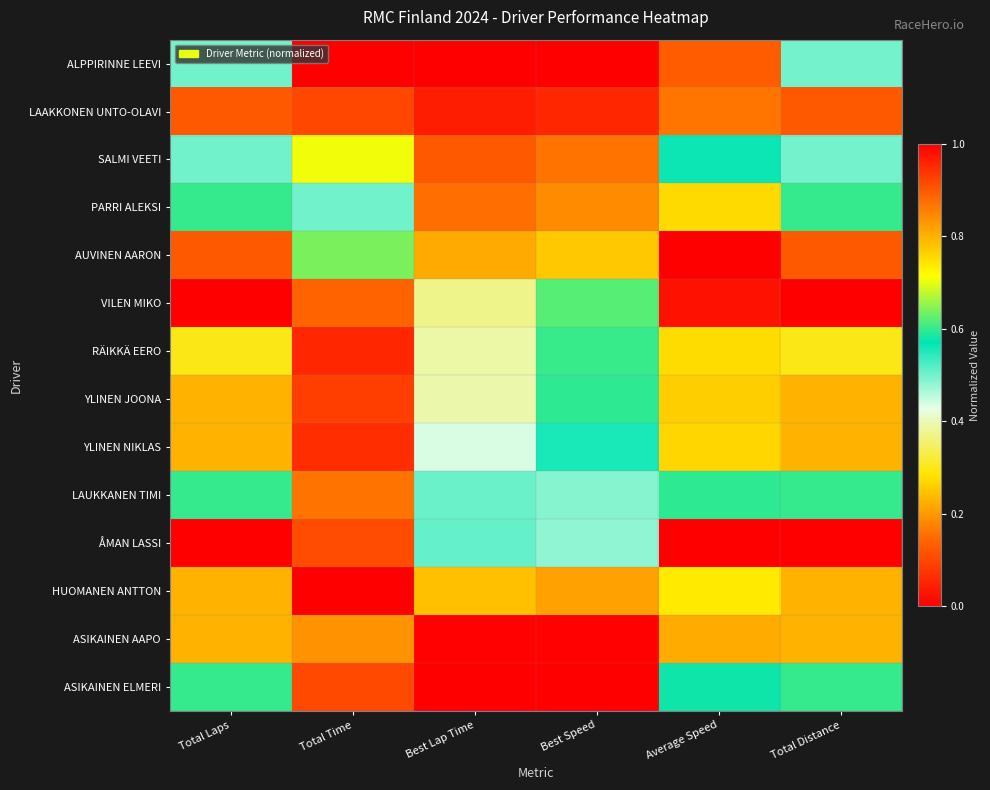

What is the total value across all series at Best Speed?

8.0